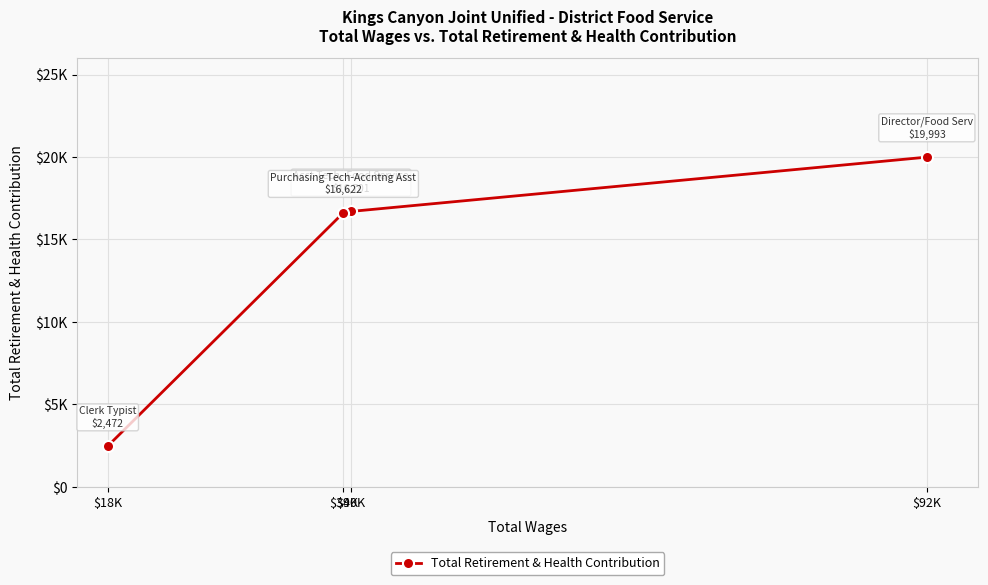

What is the difference between the maximum and second lowest values?

3371